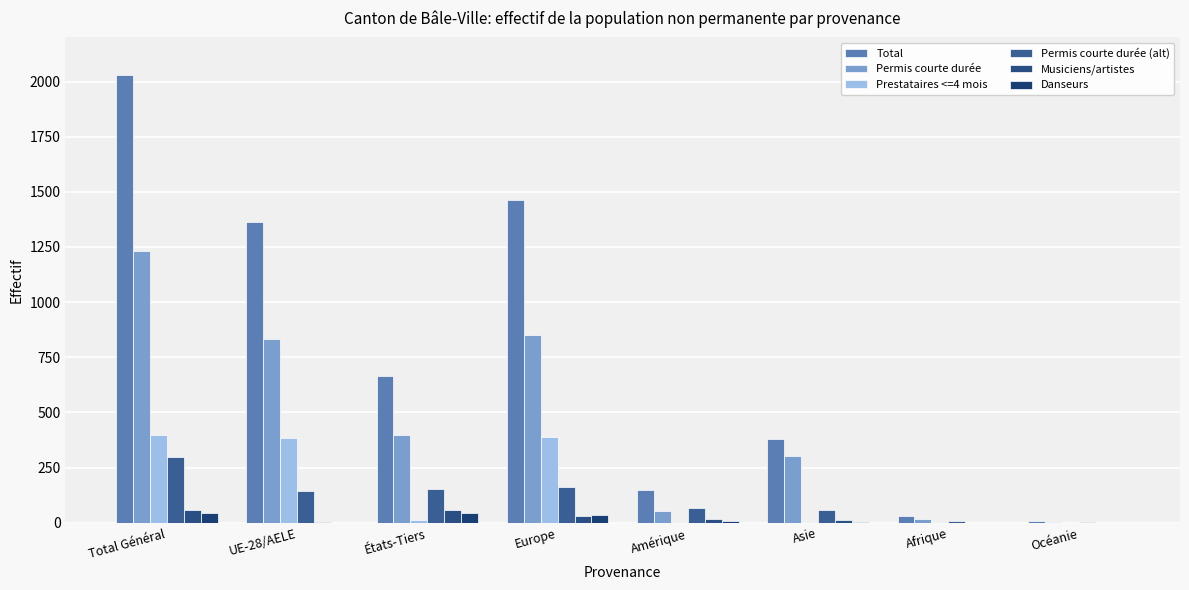

Rank the categories by Total value from highest to lowest.

Total Général, Europe, UE-28/AELE, États-Tiers, Asie, Amérique, Afrique, Océanie